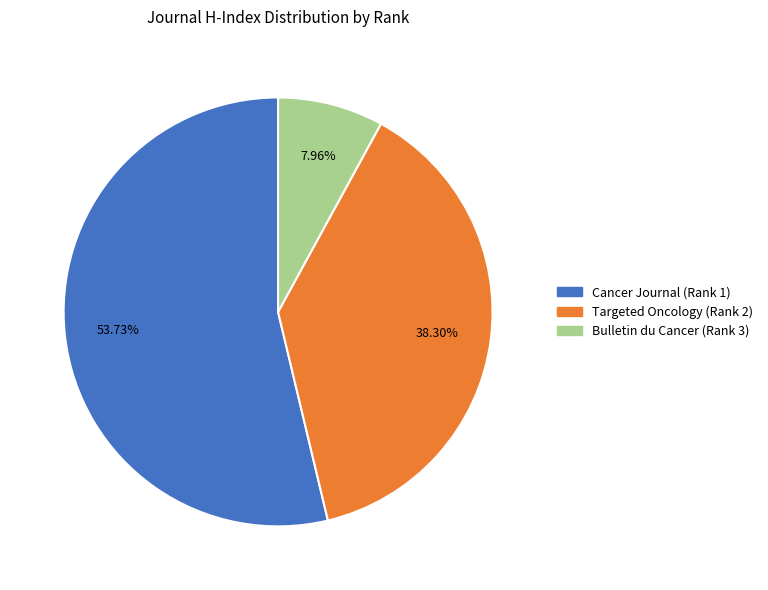

How many segments does this pie chart have?

3